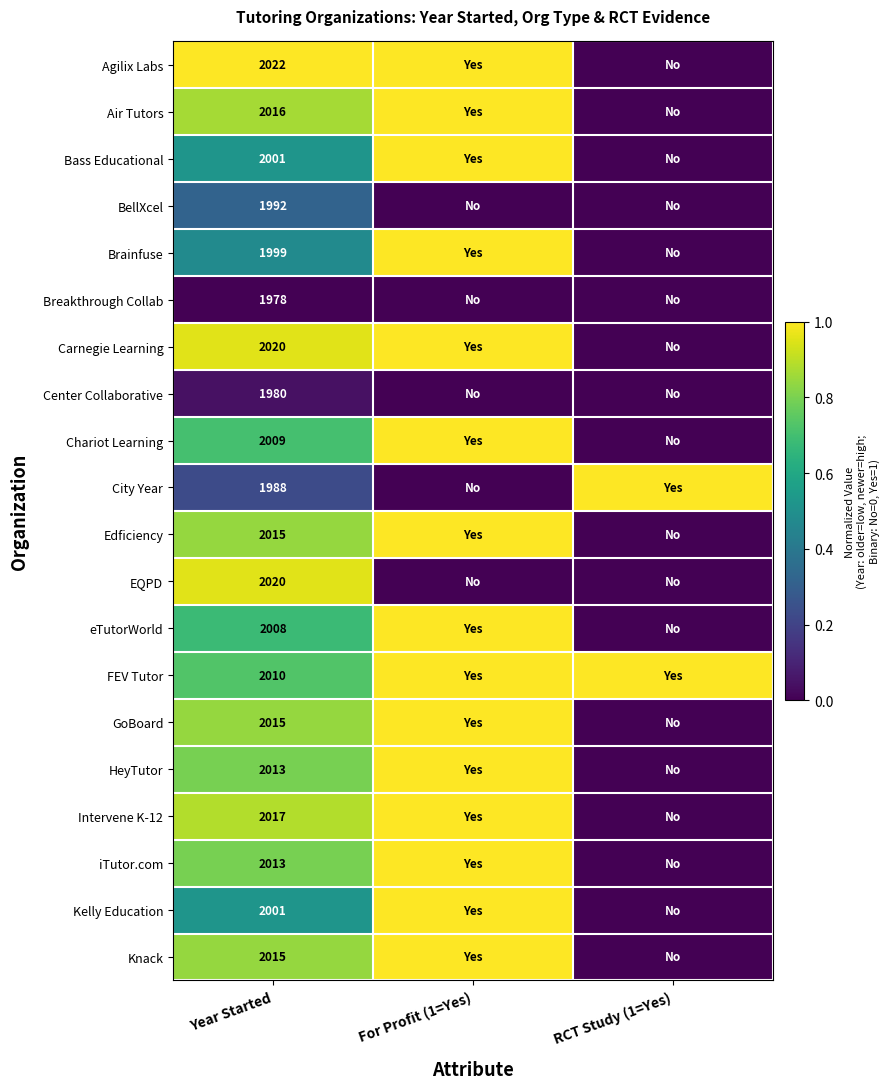

At which category does the chart reach its peak across all series?

Year Started